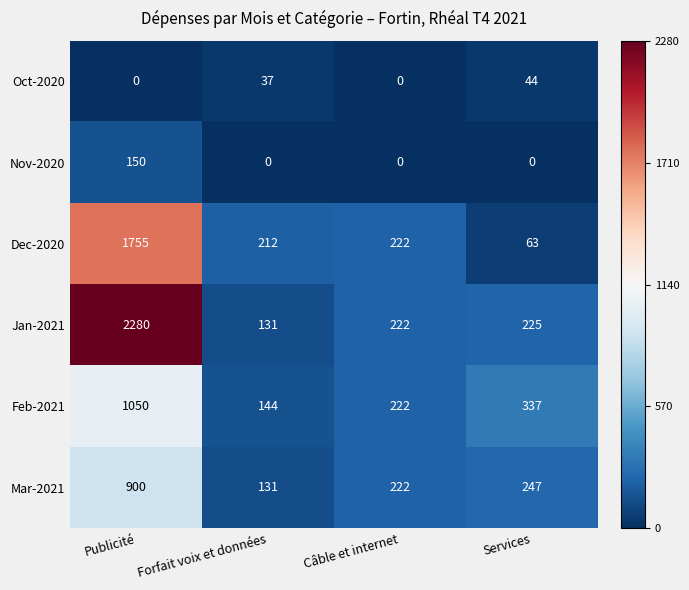

The Mar-2021 series shows 146 at Câble et internet. True or false?

False